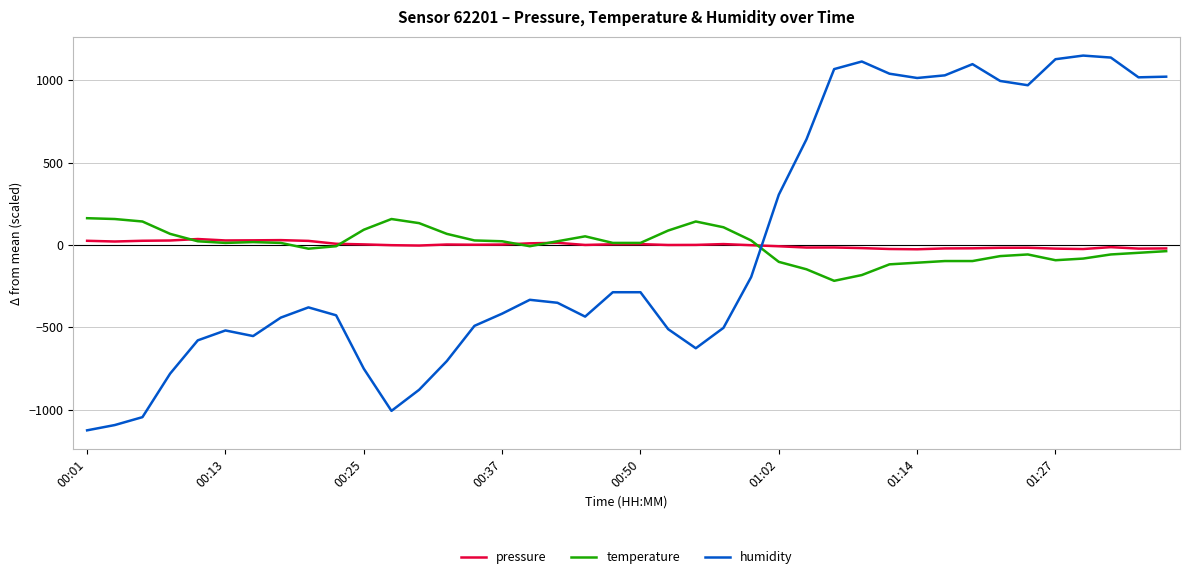

List the series in order of their peak value, lowest first.

pressure, temperature, humidity